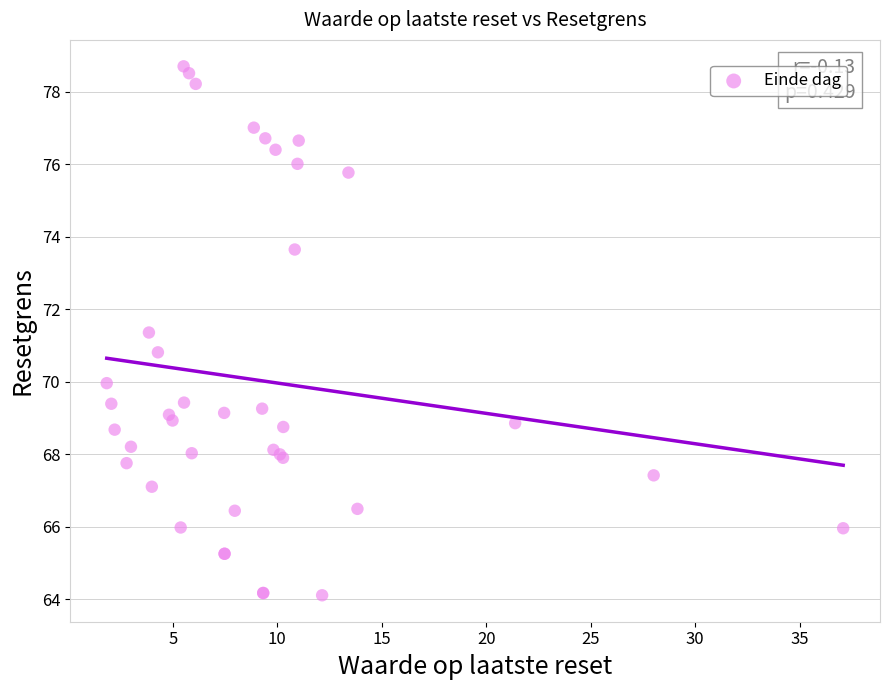

What Y value in the scatter plot is closest to 71?

70.8